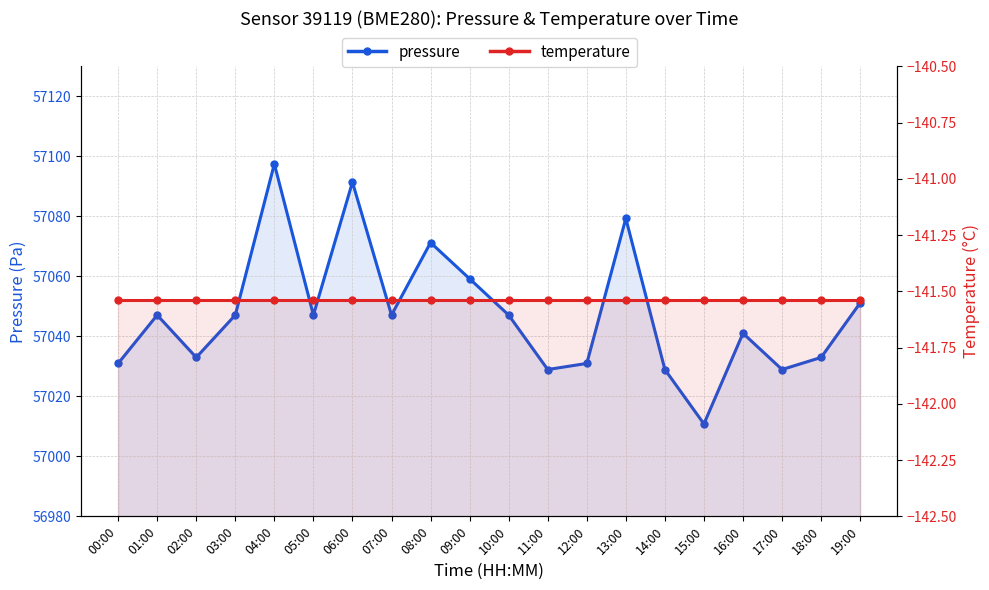

The temperature series shows -141.5 at 12:00. True or false?

True